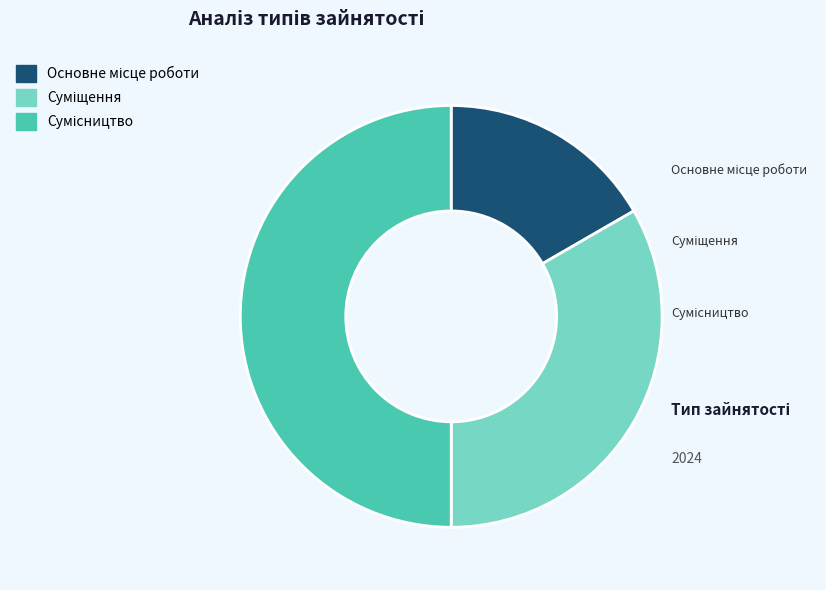

Rank the categories by value from highest to lowest.

Сумісництво, Суміщення, Основне місце роботи